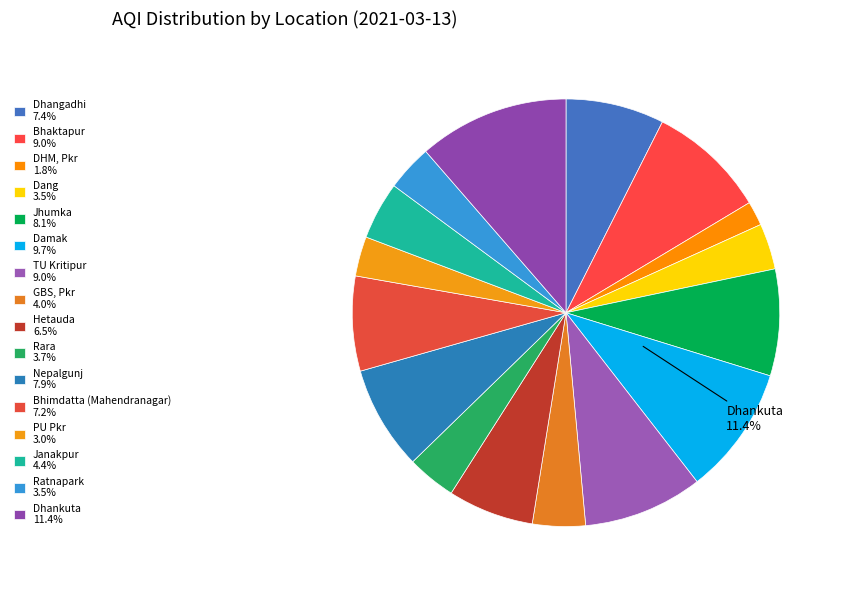

What is the smallest slice in the pie chart?

DHM, Pkr